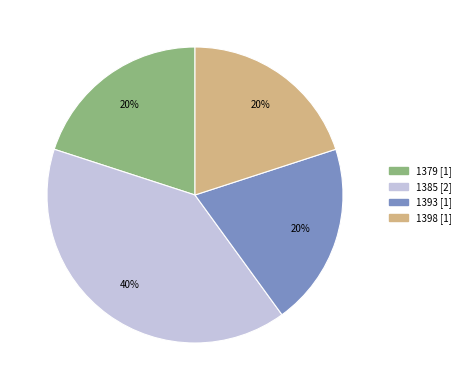

Is it true that 1379 is 20% of the pie?

True